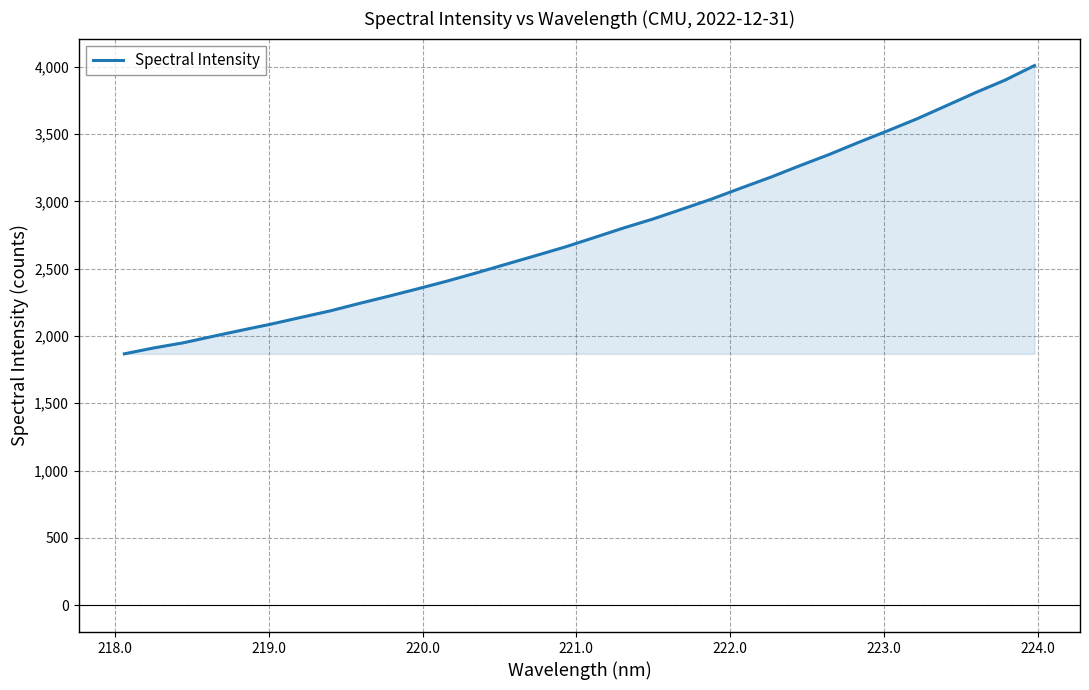

What is the difference between the maximum and minimum values?

2142.7